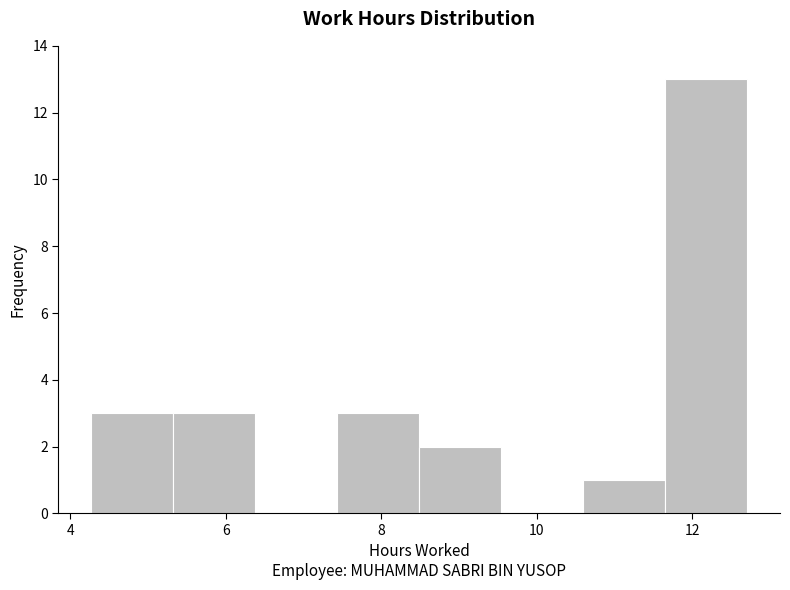

Reading left to right, list every bar in this chart as the range it spans on the x-axis followed by its height. Neither the bar edges nor the heights are printed on the chart, so give them approximately, as read against the axes.

4.2 to 5.4: 3
5.4 to 6.4: 3
6.4 to 7.4: 0
7.4 to 8.4: 3
8.4 to 9.6: 2
9.6 to 10.6: 0
10.6 to 11.6: 1
11.6 to 12.8: 13